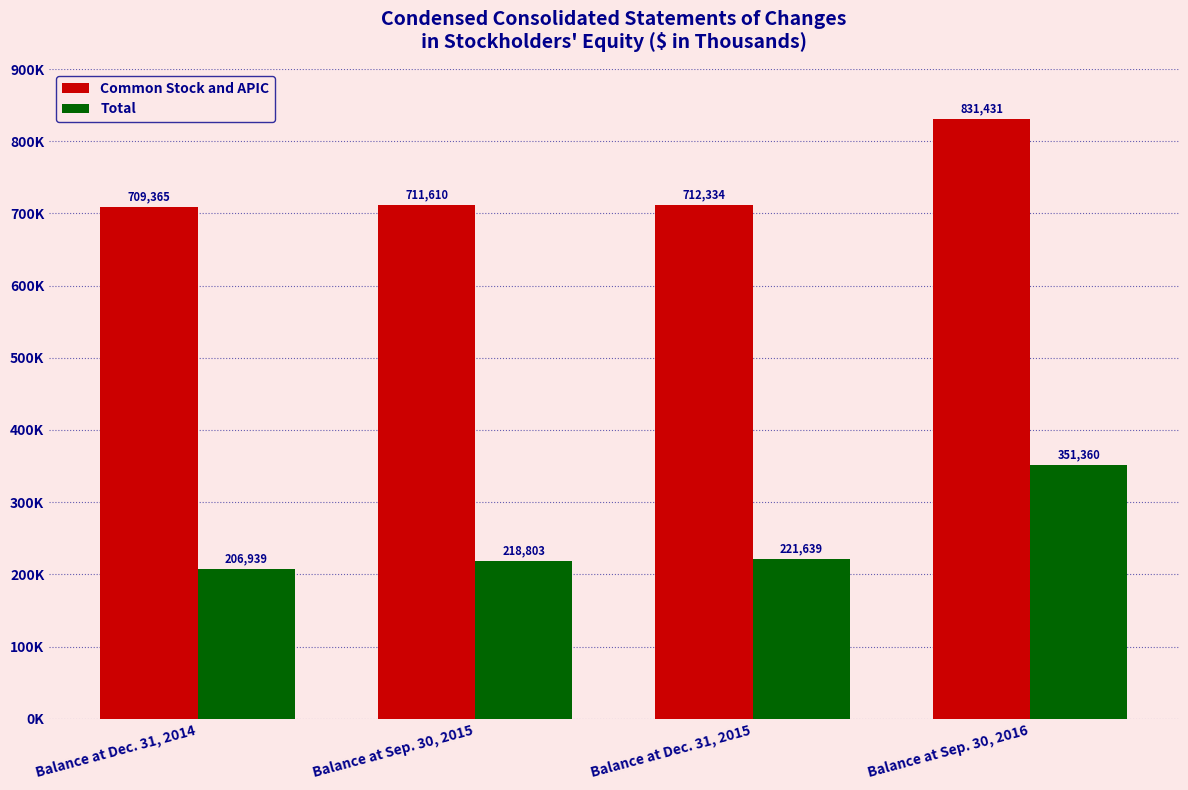

List the series in order of their overall mean, lowest first.

Total, Common Stock and APIC